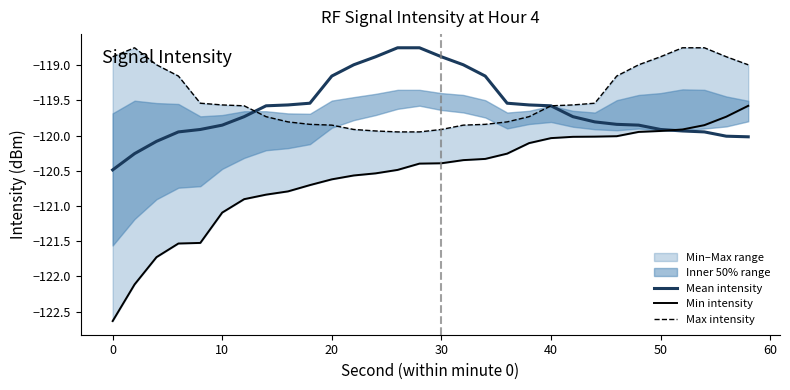

Does the chart have visible grid lines?

No